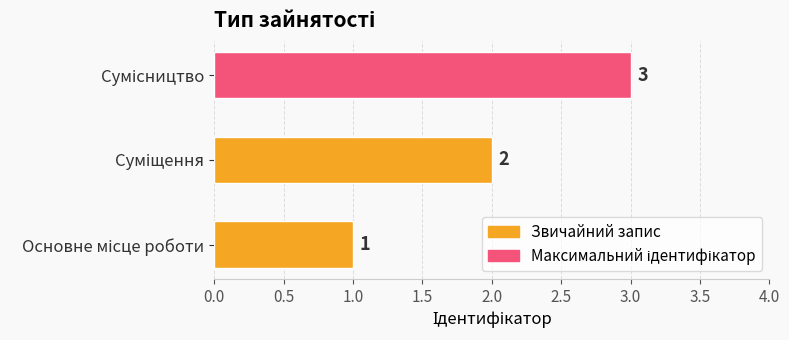

How many values are between 1 and 3?

3